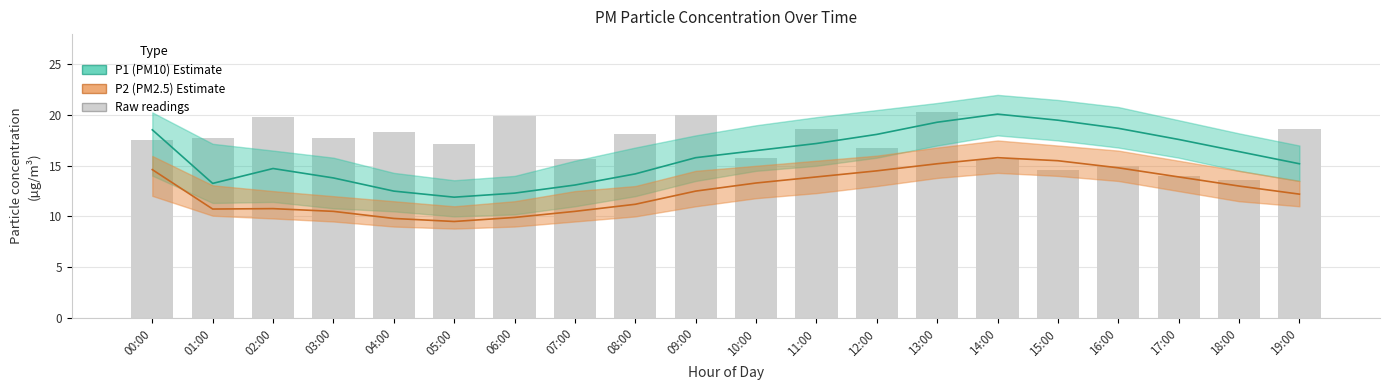

Where does the P1 (PM10) series first go above 16?

00:00